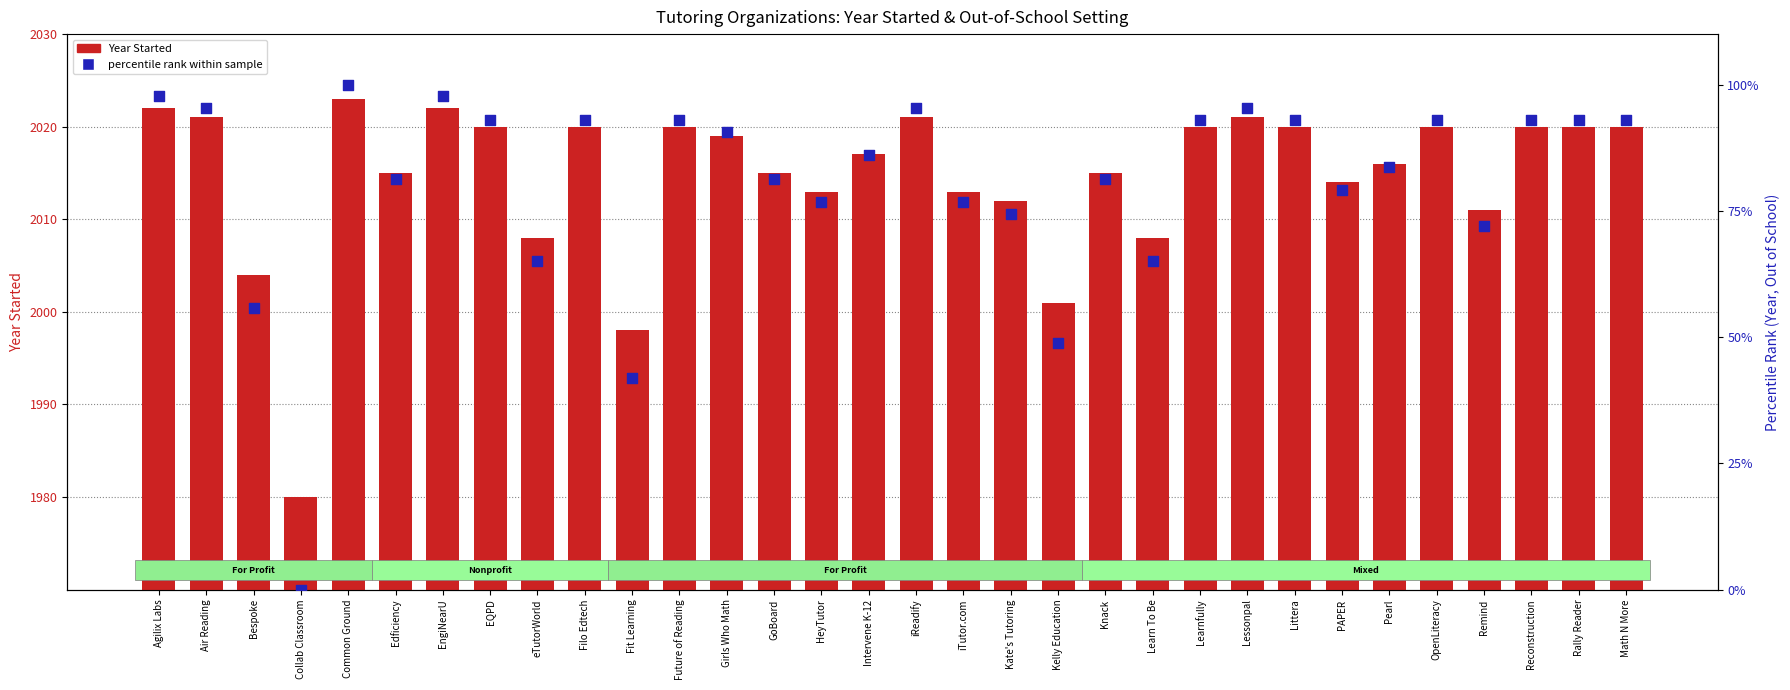

Which series contains the highest Y value?

Year Started (During School)